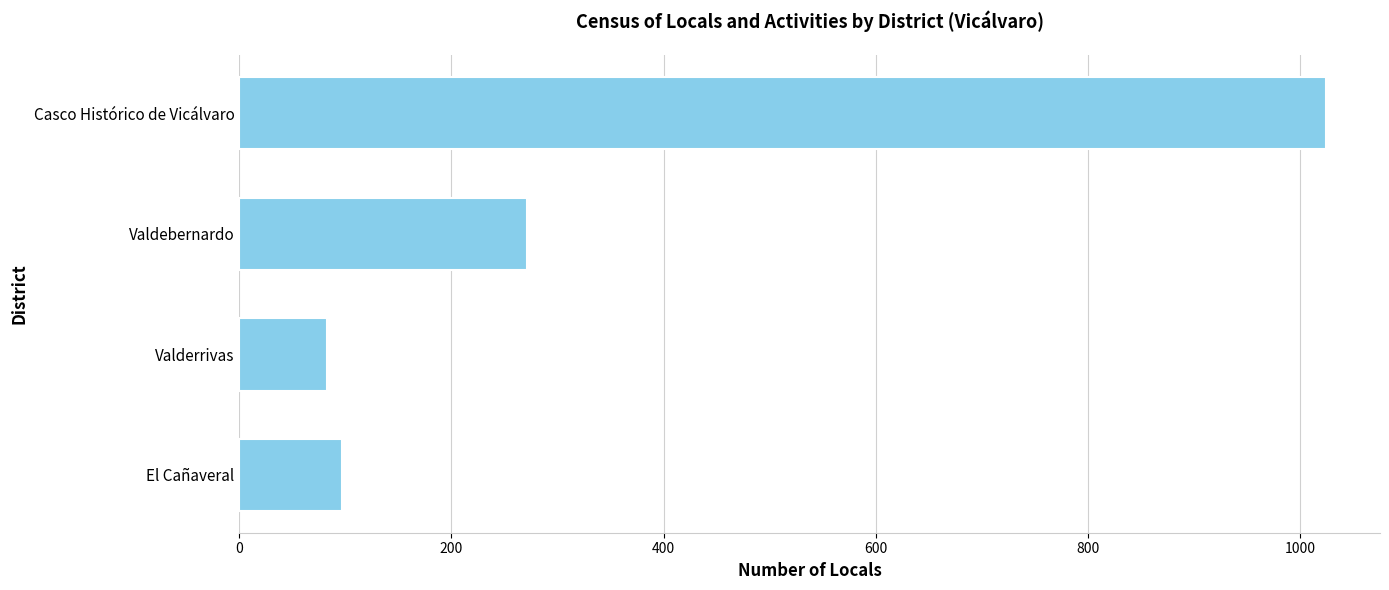

Rank the categories by value from highest to lowest.

Casco Histórico de Vicálvaro, Valdebernardo, El Cañaveral, Valderrivas